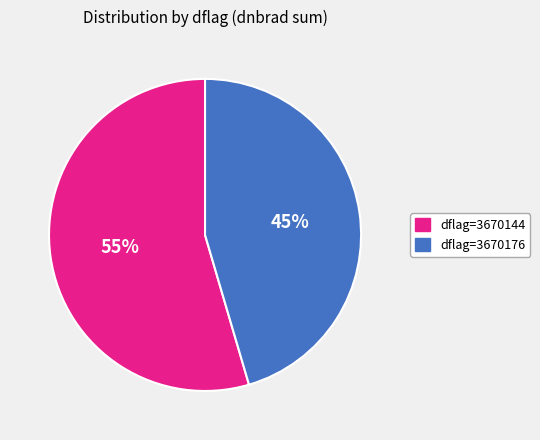

To the nearest percent, what portion does dflag=3670176 represent?

45%